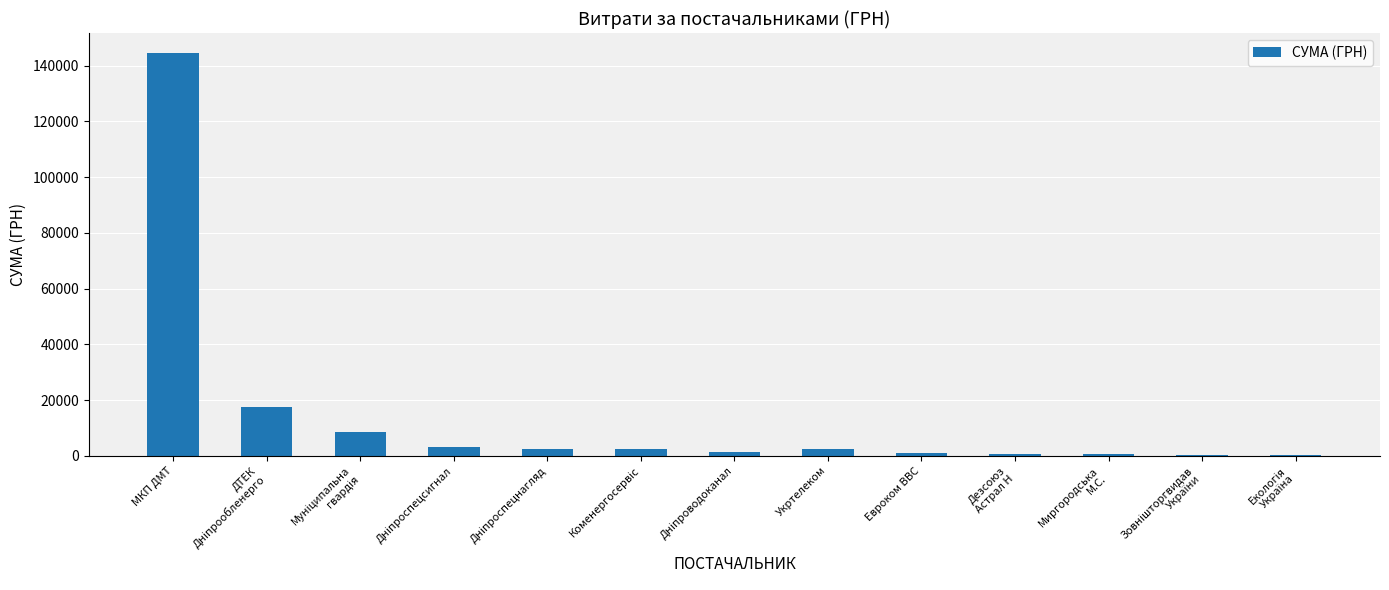

What is the sum of all values?

185549.0